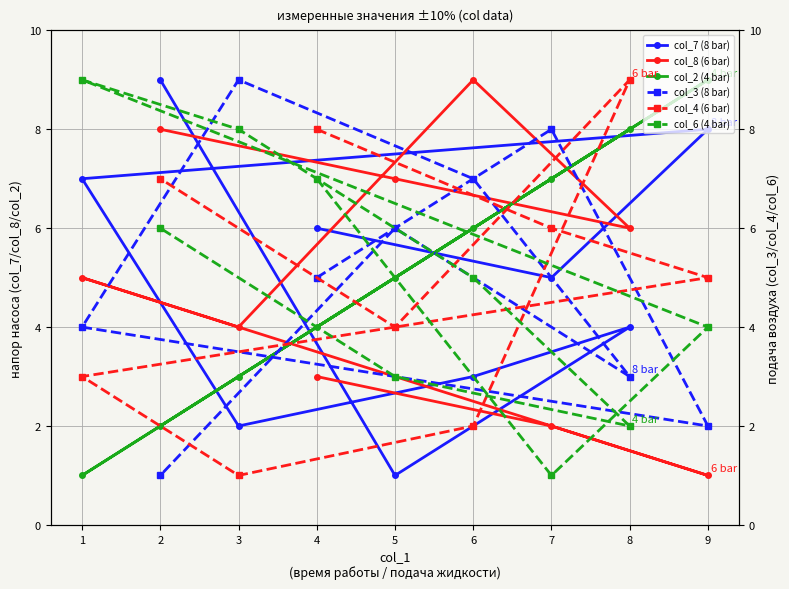

At how many categories does at least one series exceed 8?

6